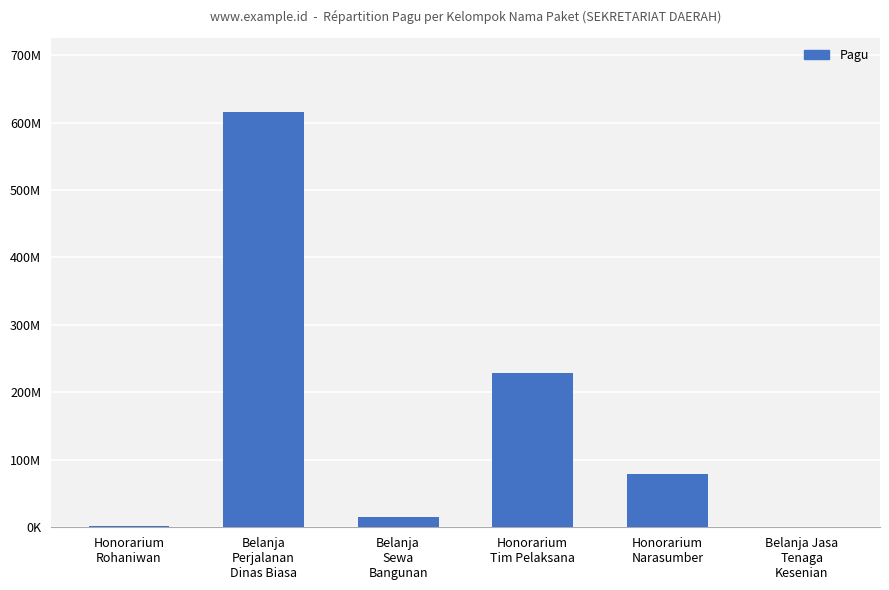

What is the sum of all values?

940343000